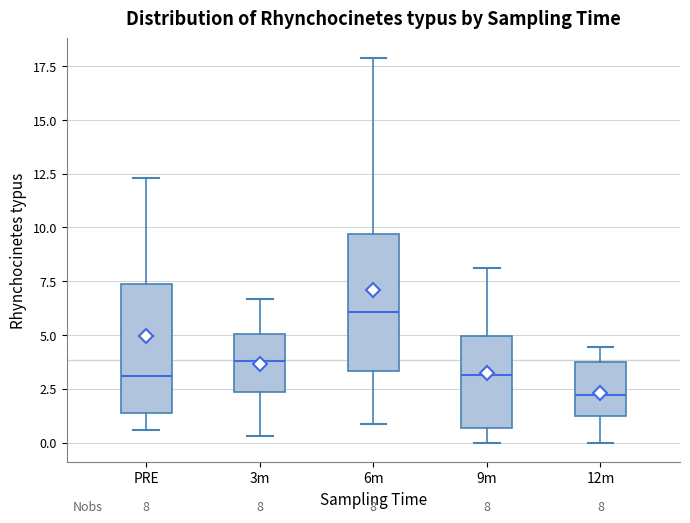

Which box has the lowest median line?

12m